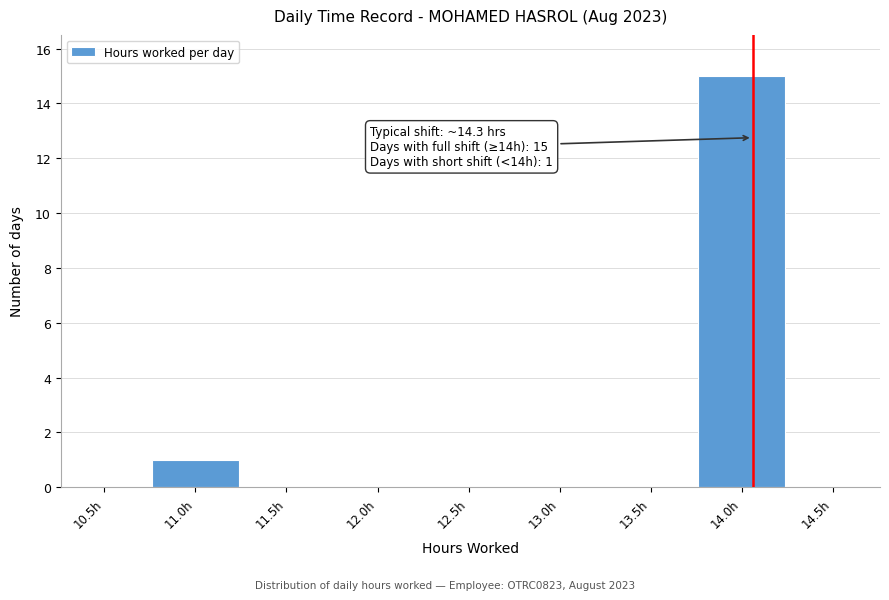

Reading left to right, transcribe all the data shown in this chart.

10.5h=0	11.0h=1	11.5h=0	12.0h=0	12.5h=0	13.0h=0	13.5h=0	14.0h=15	14.5h=0